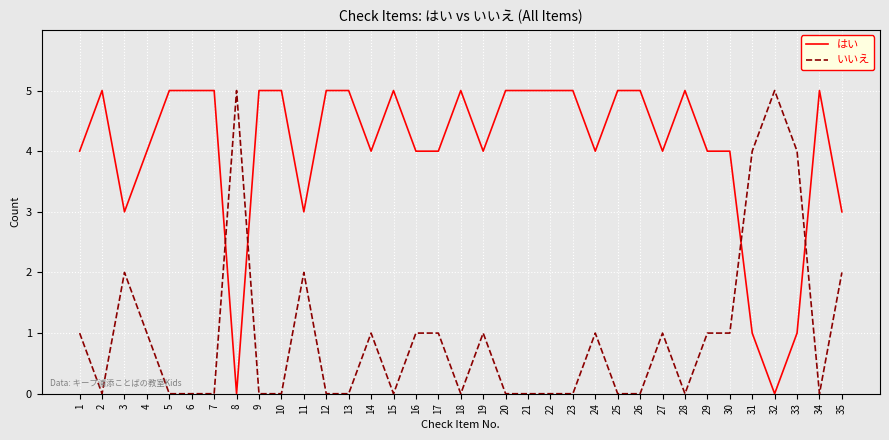

What is the approximate value of はい at 26?

5